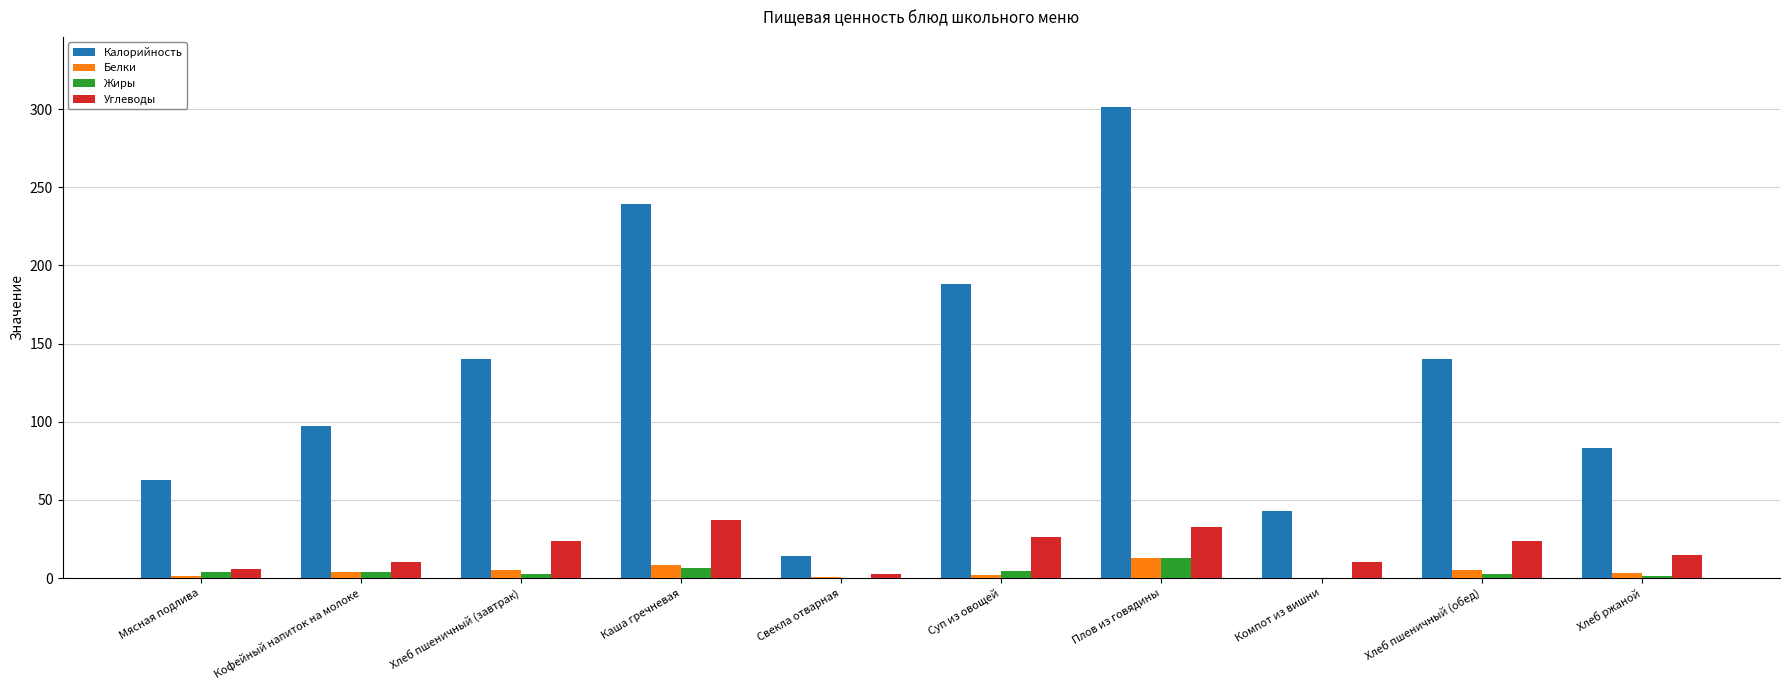

Which series has the largest total across all categories?

Калорийность